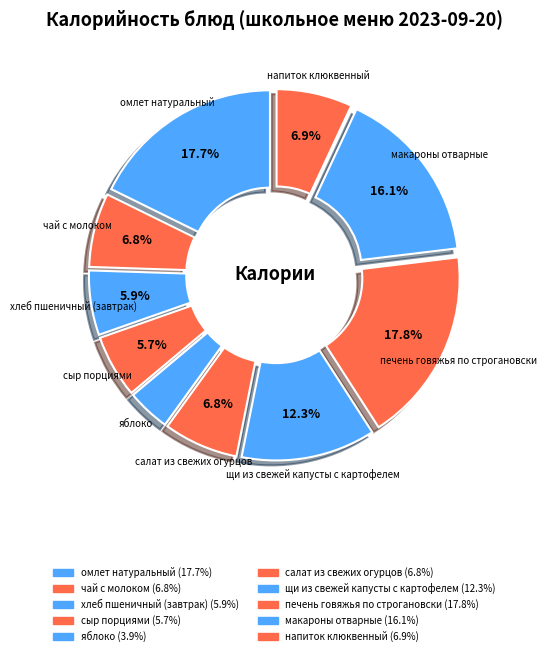

How many slices are in this pie chart?

10